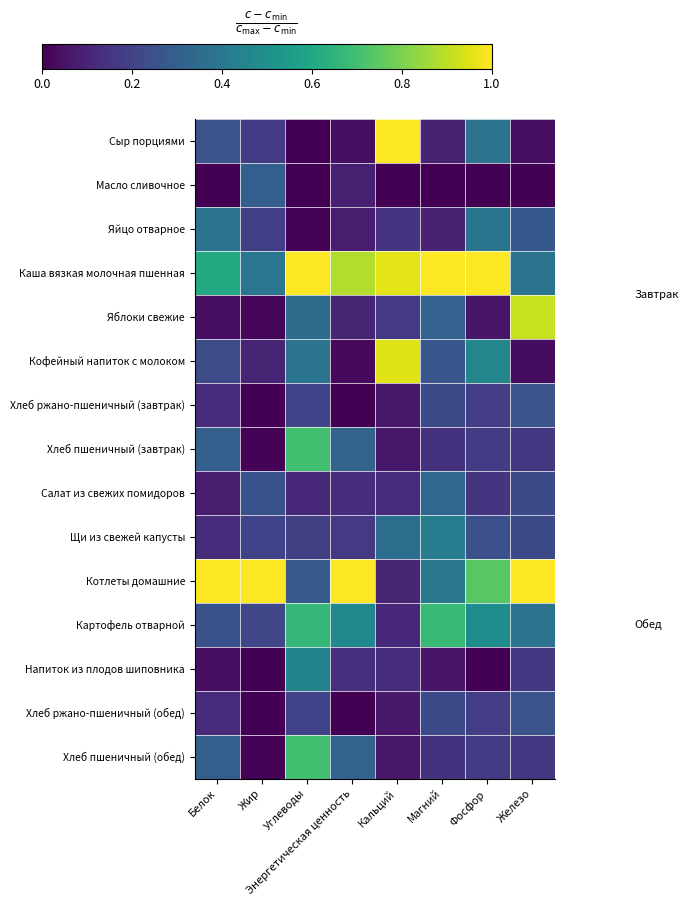

List the series in order of their peak value, highest first.

Сыр порциями, Каша вязкая молочная пшенная, Котлеты домашние, Кофейный напиток с молоком, Яблоки свежие, Хлеб пшеничный (завтрак), Хлеб пшеничный (обед), Картофель отварной, Напиток из плодов шиповника, Щи из свежей капусты, Яйцо отварное, Салат из свежих помидоров, Масло сливочное, Хлеб ржано-пшеничный (завтрак), Хлеб ржано-пшеничный (обед)